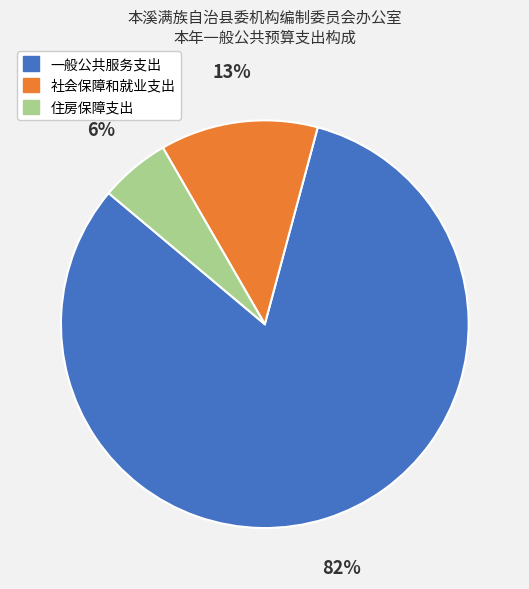

Is it true that 一般公共服务支出 is 82% of the pie?

True